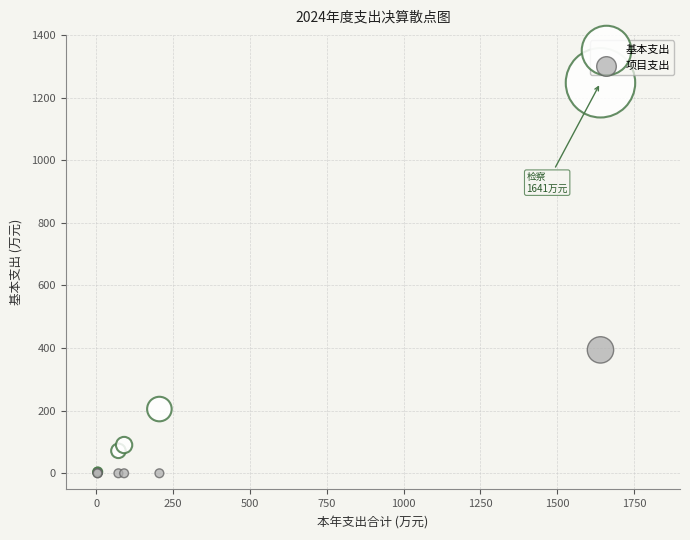

In the 基本支出 series, what Y value is closest to 625?

205.1